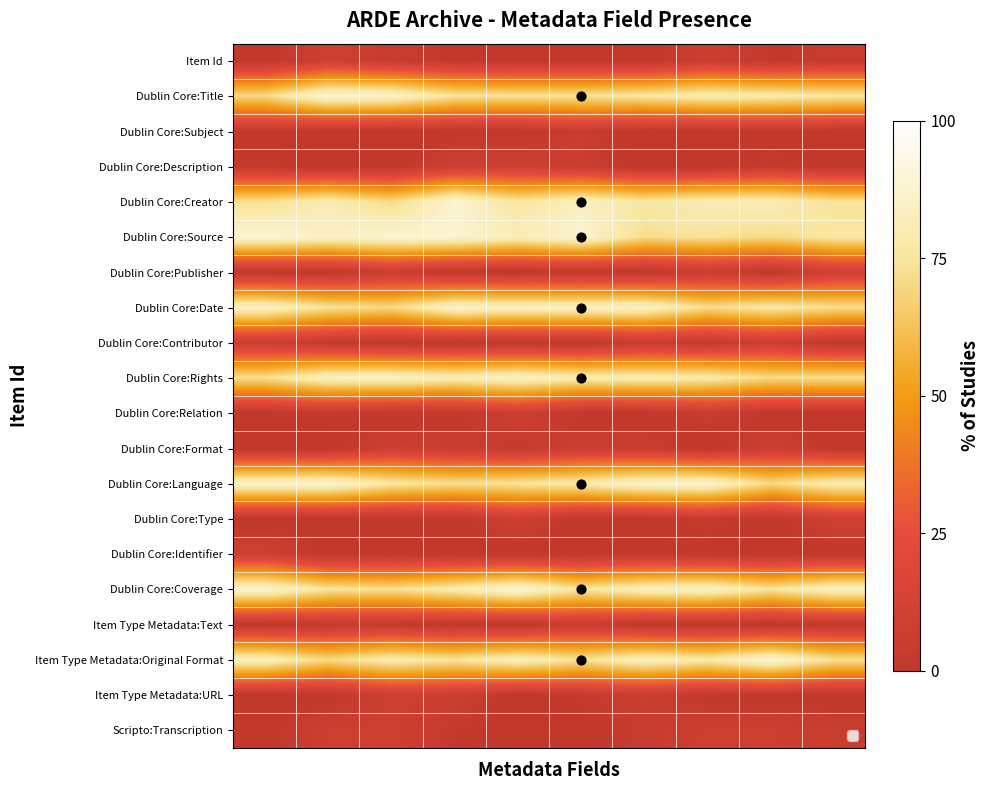

Reading left to right, extract all data points from this chart.

Item Id: 0.0	9.0	4.6	2.0	0.0	0.0	0.0	7.3	2.0	4.2
Dublin Core:Title: 70.4	89.4	86.6	74.2	73.6	73.7	76.1	80.5	78.6	75.8
Dublin Core:Subject: 2.2	0.0	0.0	0.0	0.0	5.7	0.0	0.3	1.8	0.0
Dublin Core:Description: 2.2	0.0	0.0	9.0	9.3	6.2	0.0	0.0	3.7	0.0
Dublin Core:Creator: 72.4	79.9	70.7	88.2	75.2	83.3	76.2	80.4	80.9	73.7
Dublin Core:Source: 89.4	85.5	88.8	87.9	82.0	88.4	71.8	73.9	70.9	76.5
Dublin Core:Publisher: 0.0	0.0	6.6	0.0	0.0	0.9	0.0	6.0	0.0	9.7
Dublin Core:Date: 85.4	74.0	70.1	86.3	84.1	84.6	85.4	71.5	77.2	72.3
Dublin Core:Contributor: 7.3	2.5	0.0	0.0	0.0	0.0	4.6	2.8	7.7	0.0
Dublin Core:Rights: 72.4	84.3	85.2	81.2	85.4	79.9	80.5	78.6	70.5	72.2
Dublin Core:Relation: 0.0	2.7	0.0	0.2	8.2	0.0	0.0	5.1	0.0	0.0
Dublin Core:Format: 0.0	0.0	8.6	6.2	2.7	7.4	6.1	0.0	7.9	0.8
Dublin Core:Language: 86.1	87.9	76.4	72.2	74.6	78.5	86.4	87.2	70.1	80.2
Dublin Core:Type: 0.0	0.0	0.0	0.0	8.9	0.0	0.4	4.1	0.0	9.4
Dublin Core:Identifier: 9.2	0.0	0.0	0.0	0.0	0.0	2.2	0.1	0.0	0.0
Dublin Core:Coverage: 88.2	74.8	72.9	79.8	89.7	74.8	83.4	85.2	74.8	84.6
Item Type Metadata:Text: 0.0	2.6	2.7	0.7	0.0	6.7	0.0	0.0	0.0	1.8
Item Type Metadata:Original Format: 83.6	70.3	80.2	74.5	82.9	73.5	83.8	77.7	88.7	72.8
Item Type Metadata:URL: 0.0	0.0	8.5	7.5	0.0	3.2	6.3	1.1	0.6	0.0
Scripto:Transcription: 0.0	7.9	8.0	2.7	0.0	0.0	4.5	7.9	7.7	5.6